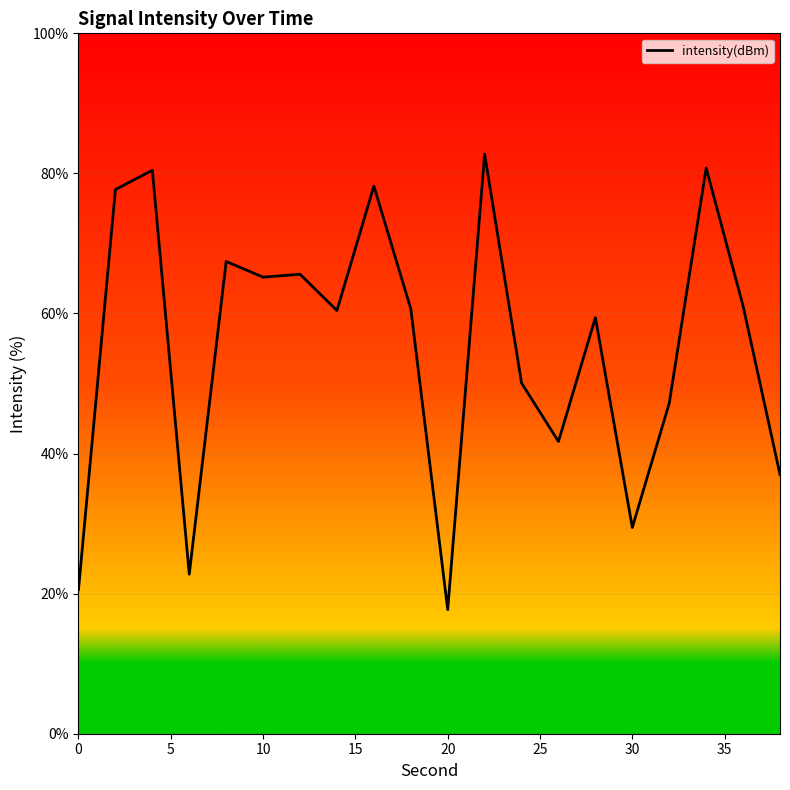

What is the maximum value shown in the chart?

82.8